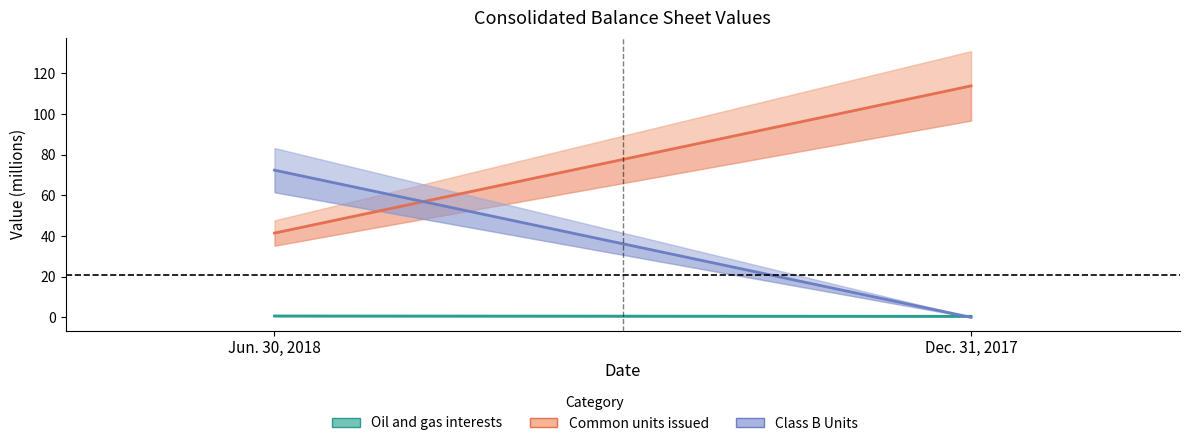

Which series has the largest total across all categories?

Common units issued